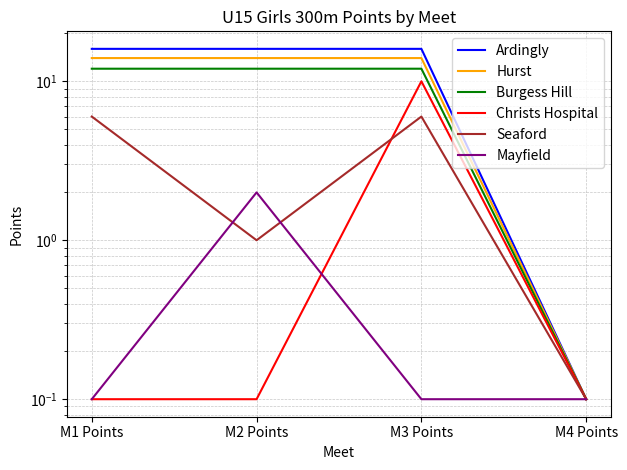

Reading left to right, list all the values displayed in this chart.

Ardingly: 16.0	16.0	16.0	0.1
Hurst: 14.0	14.0	14.0	0.1
Burgess Hill: 12.0	12.0	12.0	0.1
Christs Hospital: 0.1	0.1	10.0	0.1
Seaford: 6.0	1.0	6.0	0.1
Mayfield: 0.1	2.0	0.1	0.1